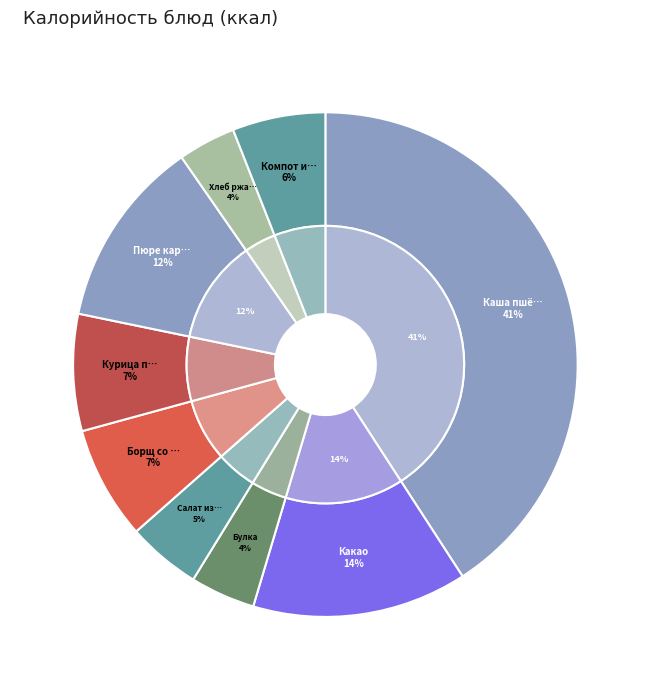

How many slices are in this pie chart?

9